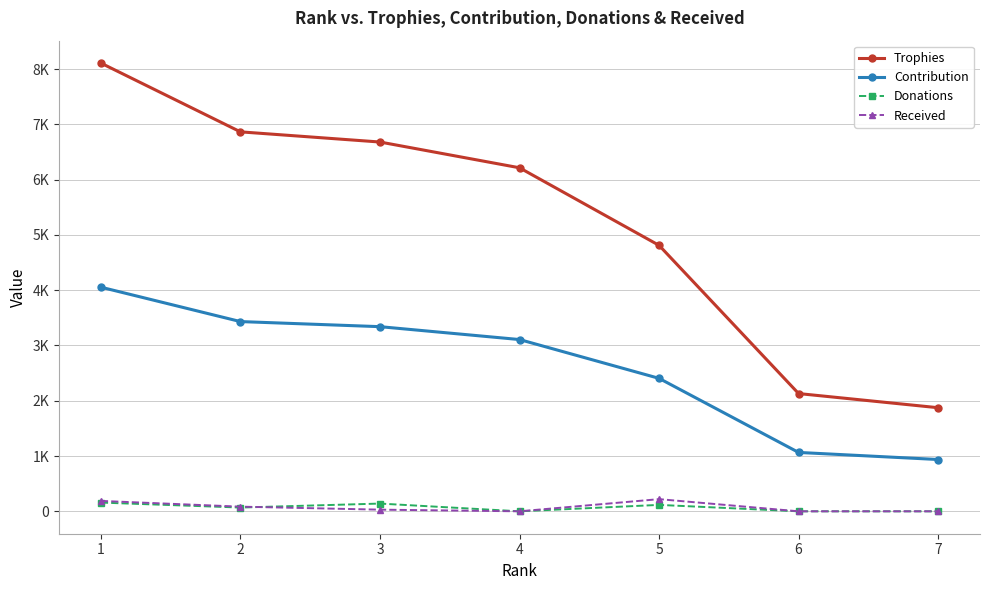

Rank the series at 3 from lowest to highest value.

Received, Donations, Contribution, Trophies